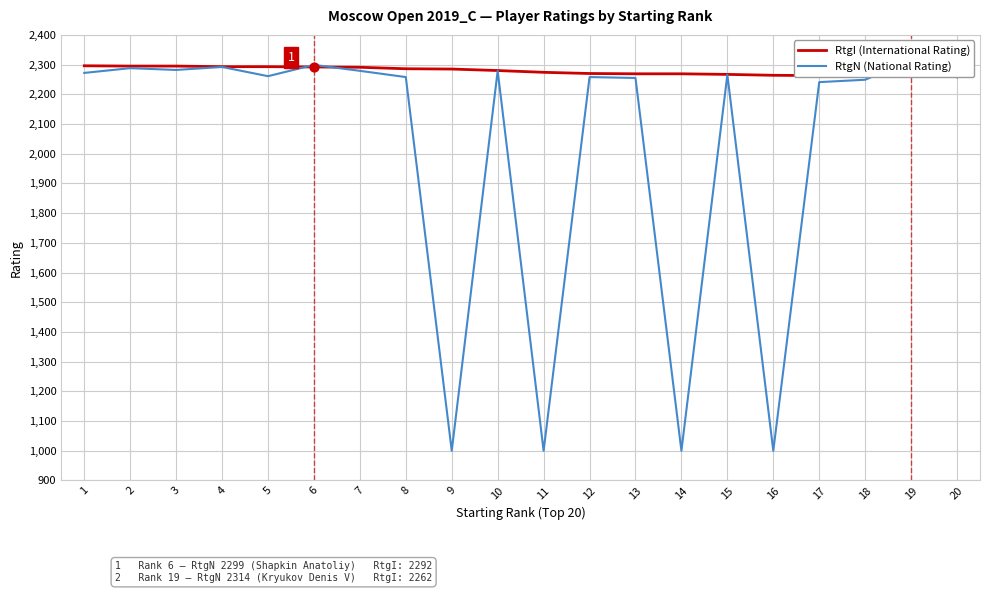

At how many categories does at least one series exceed 1611?

20